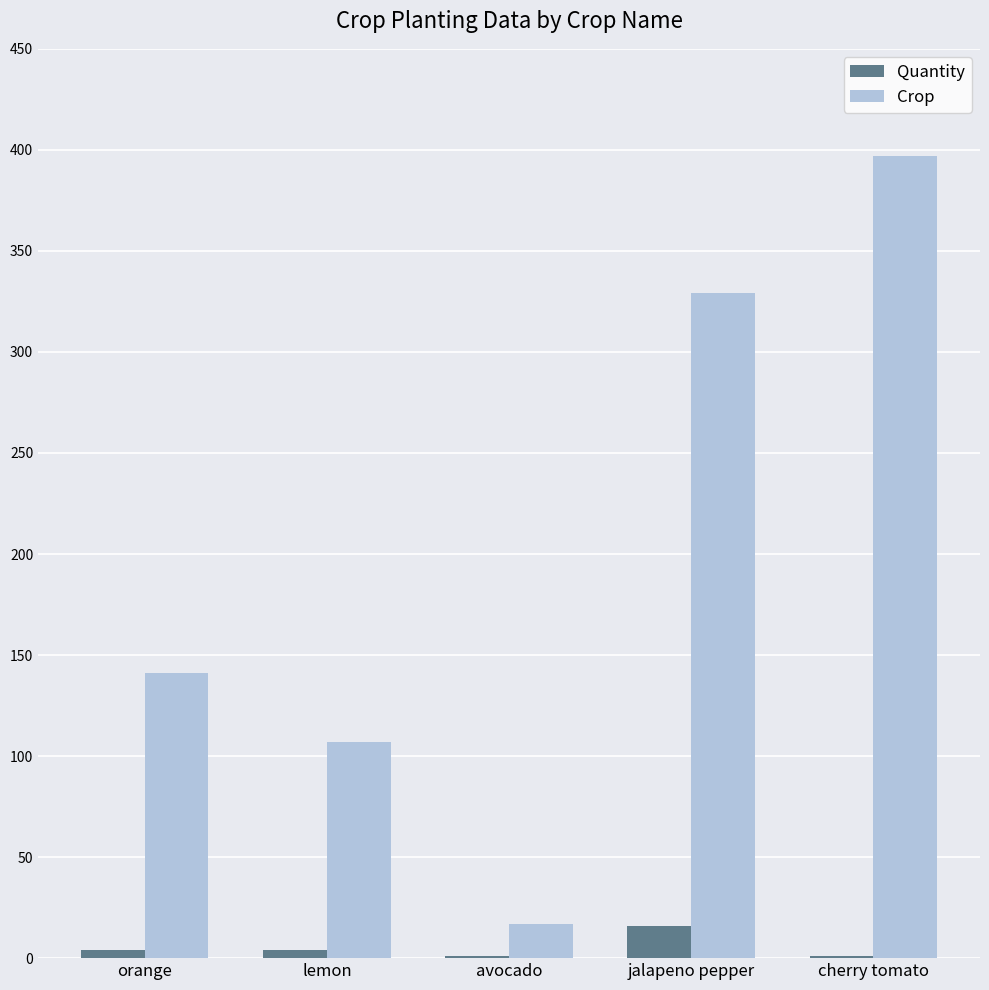

What is the maximum value for Crop?

397